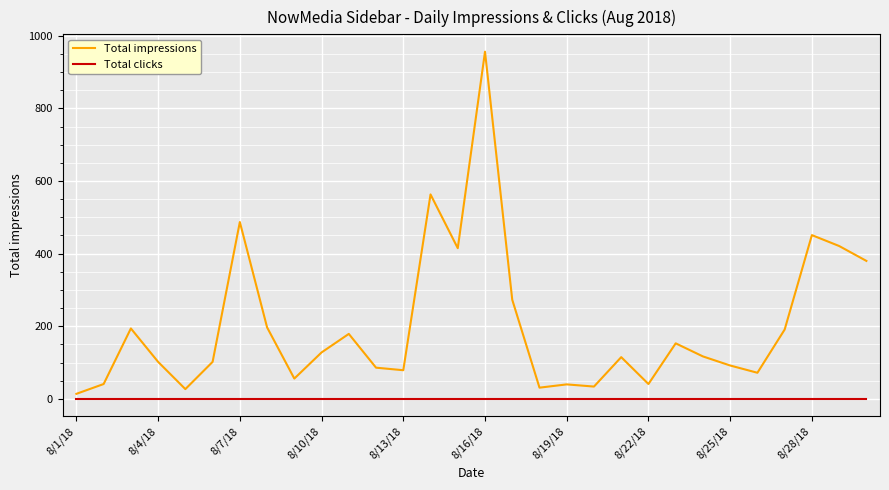

Which series has the largest total across all categories?

Total impressions